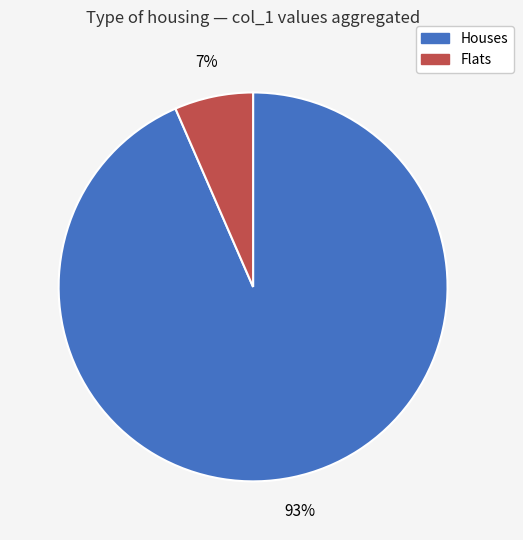

Is there any slice that represents more than half of the pie?

Yes